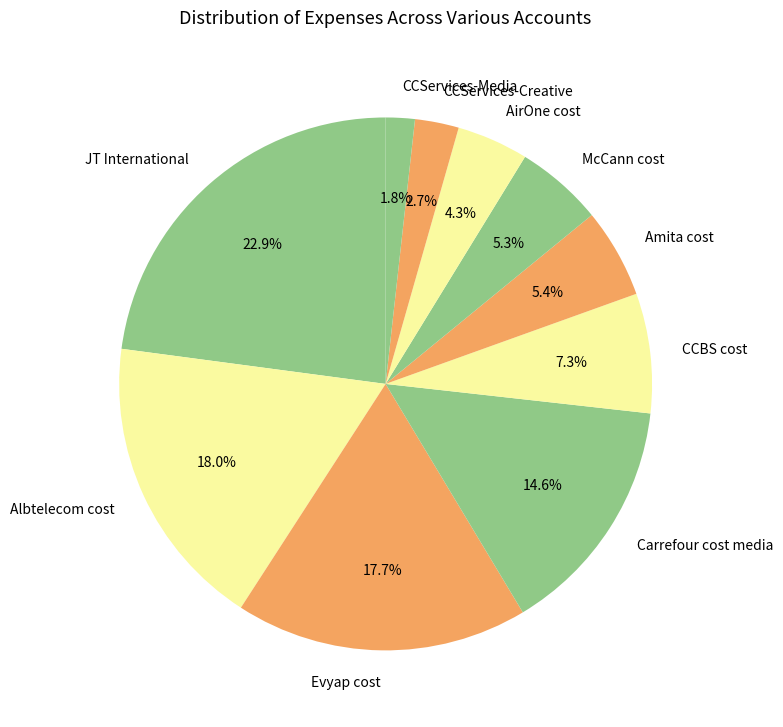

Which slice is the largest?

JT International